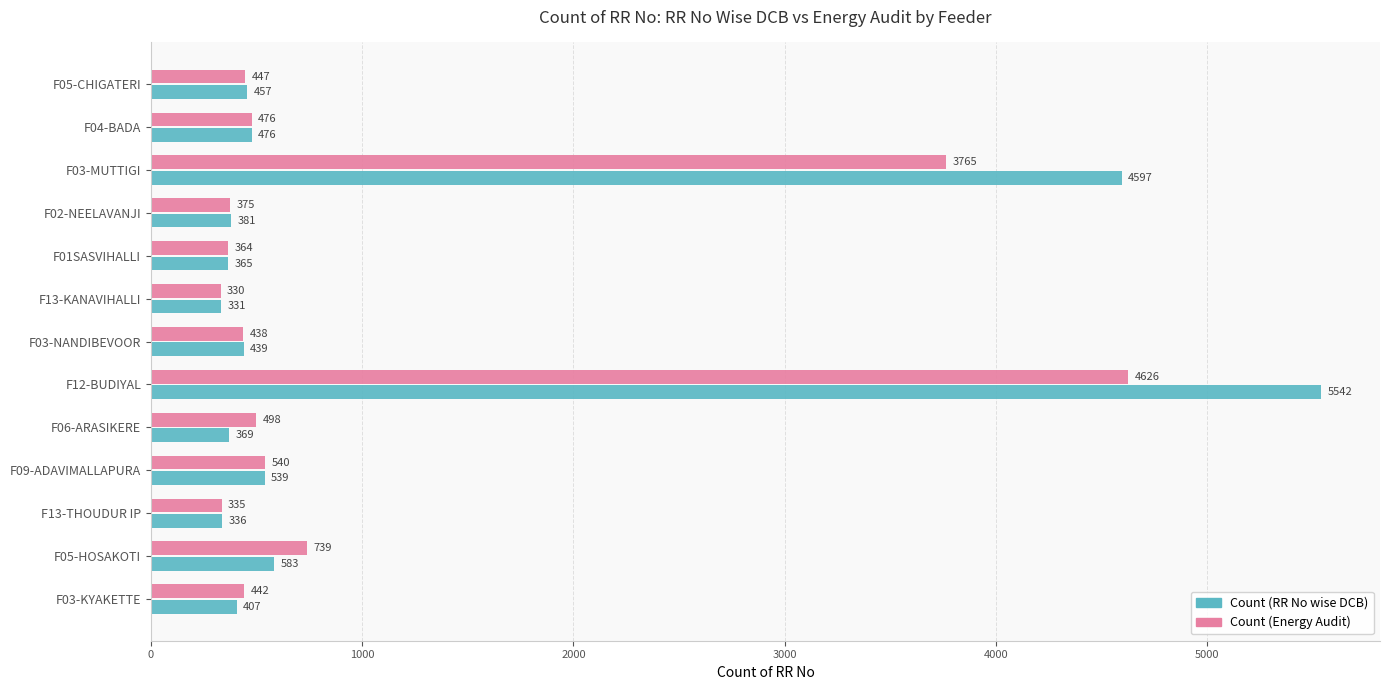

Which series changed the most between F13-THOUDUR IP and F12-BUDIYAL?

Count (RR No wise DCB)